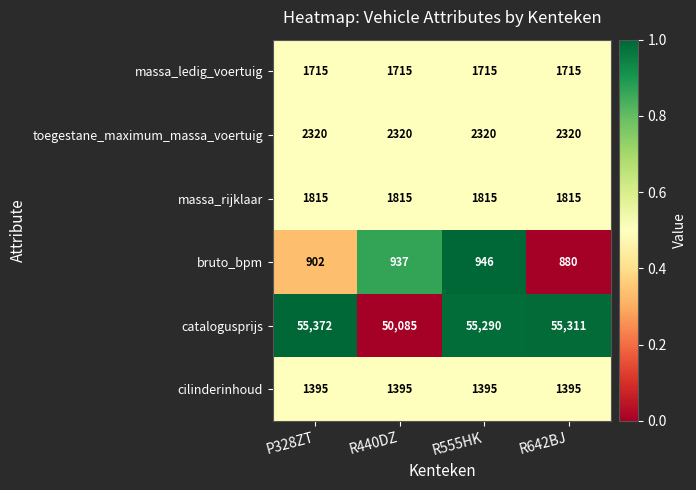

Reading left to right, list all the values displayed in this chart.

massa_ledig_voertuig: P328ZT=1715	R440DZ=1715	R555HK=1715	R642BJ=1715
toegestane_maximum_massa_voertuig: P328ZT=2320	R440DZ=2320	R555HK=2320	R642BJ=2320
massa_rijklaar: P328ZT=1815	R440DZ=1815	R555HK=1815	R642BJ=1815
bruto_bpm: P328ZT=902	R440DZ=937	R555HK=946	R642BJ=880
catalogusprijs: P328ZT=55372	R440DZ=50085	R555HK=55290	R642BJ=55311
cilinderinhoud: P328ZT=1395	R440DZ=1395	R555HK=1395	R642BJ=1395